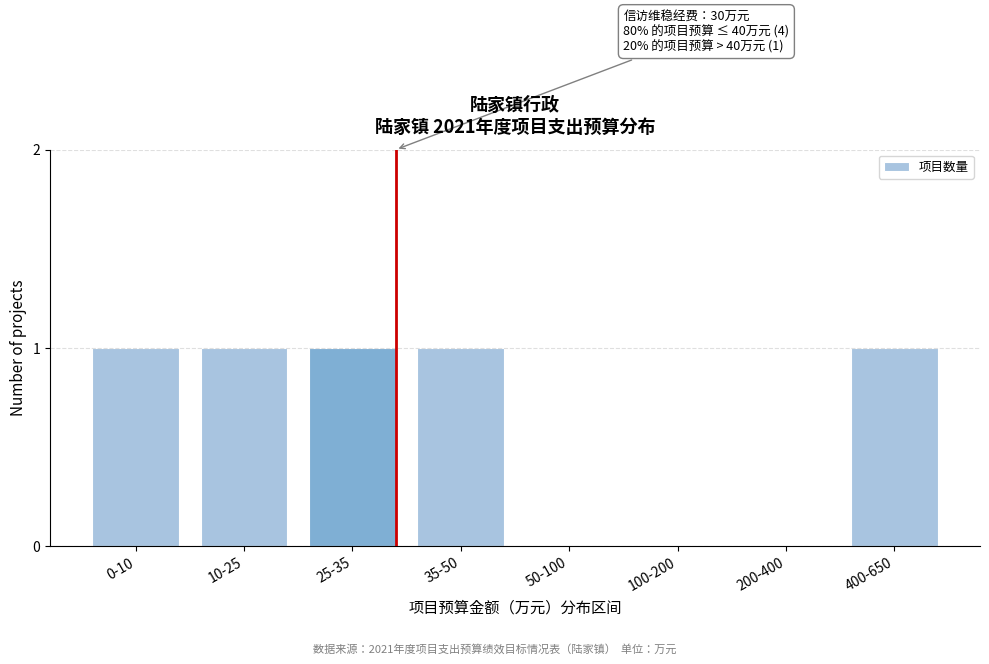

Reading left to right, extract all data points from this chart.

0-10=1	10-25=1	25-35=1	35-50=1	50-100=0	100-200=0	200-400=0	400-650=1